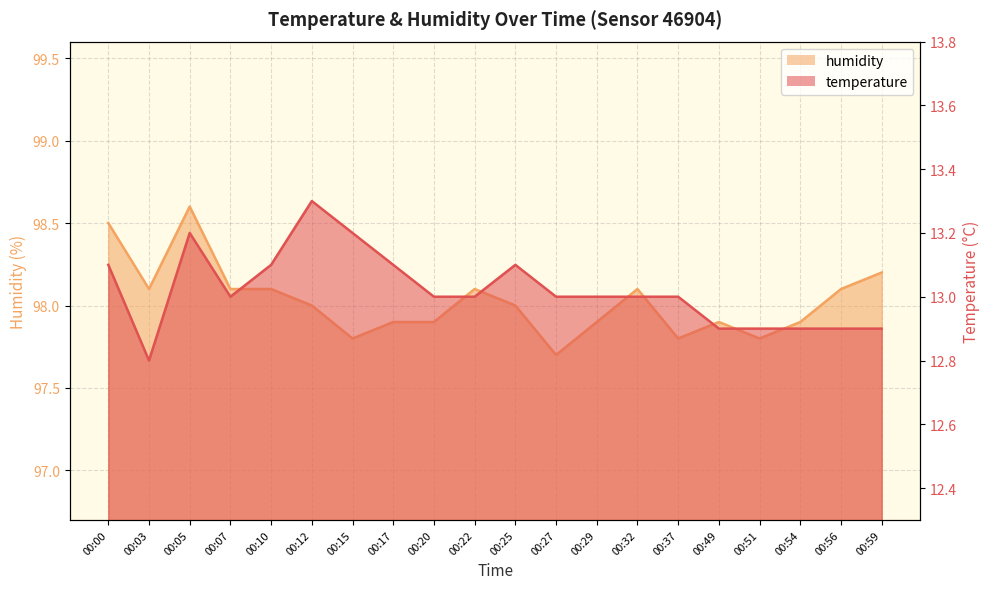

What is the value of the temperature point at the 9th from the left?

13.0